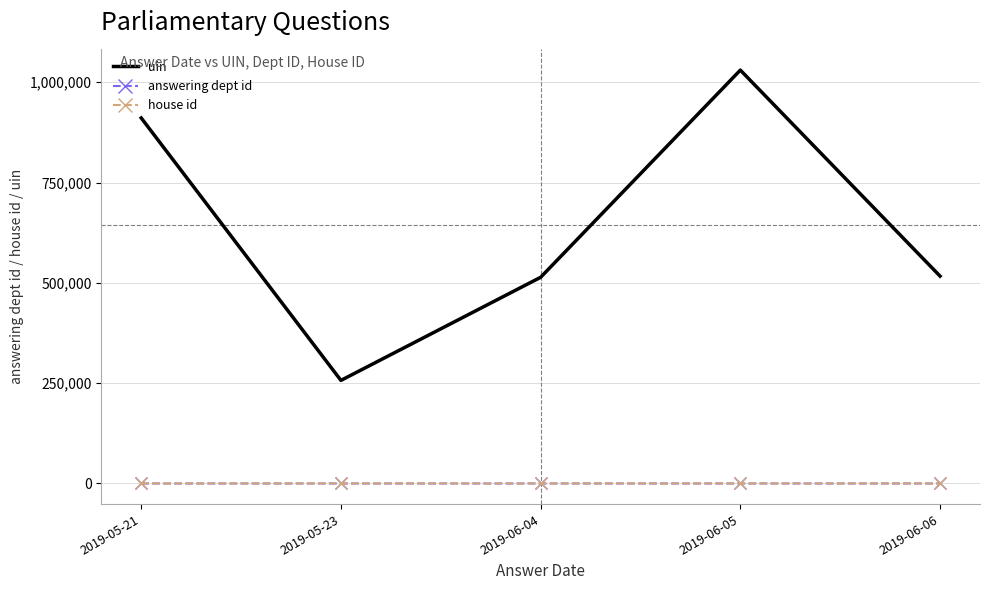

What is the minimum value for uin?

256943